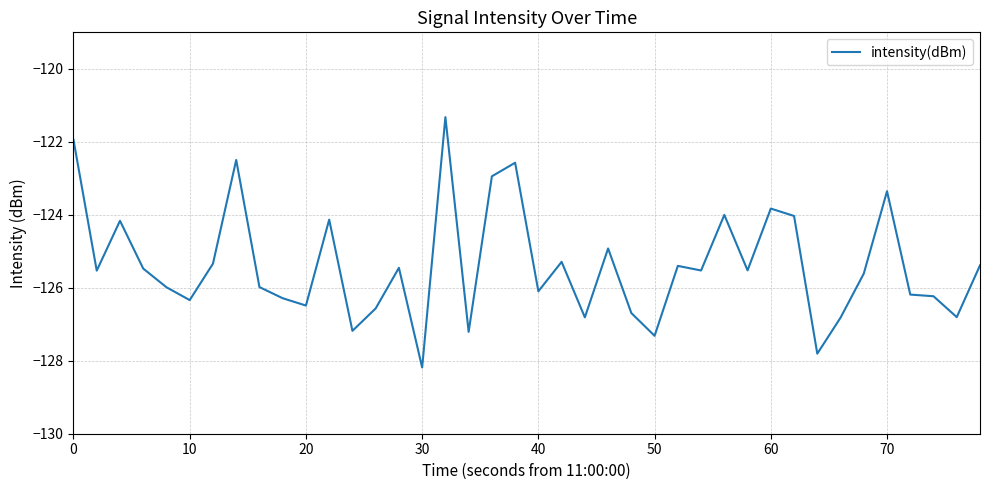

What is the greatest value displayed?

-121.3